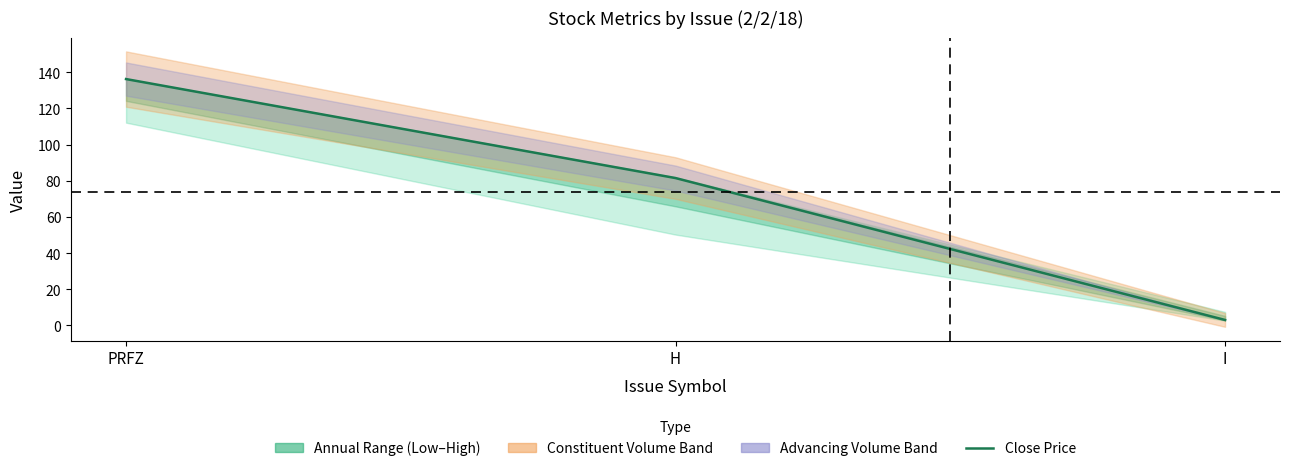

What is the sum of all values?

220.7